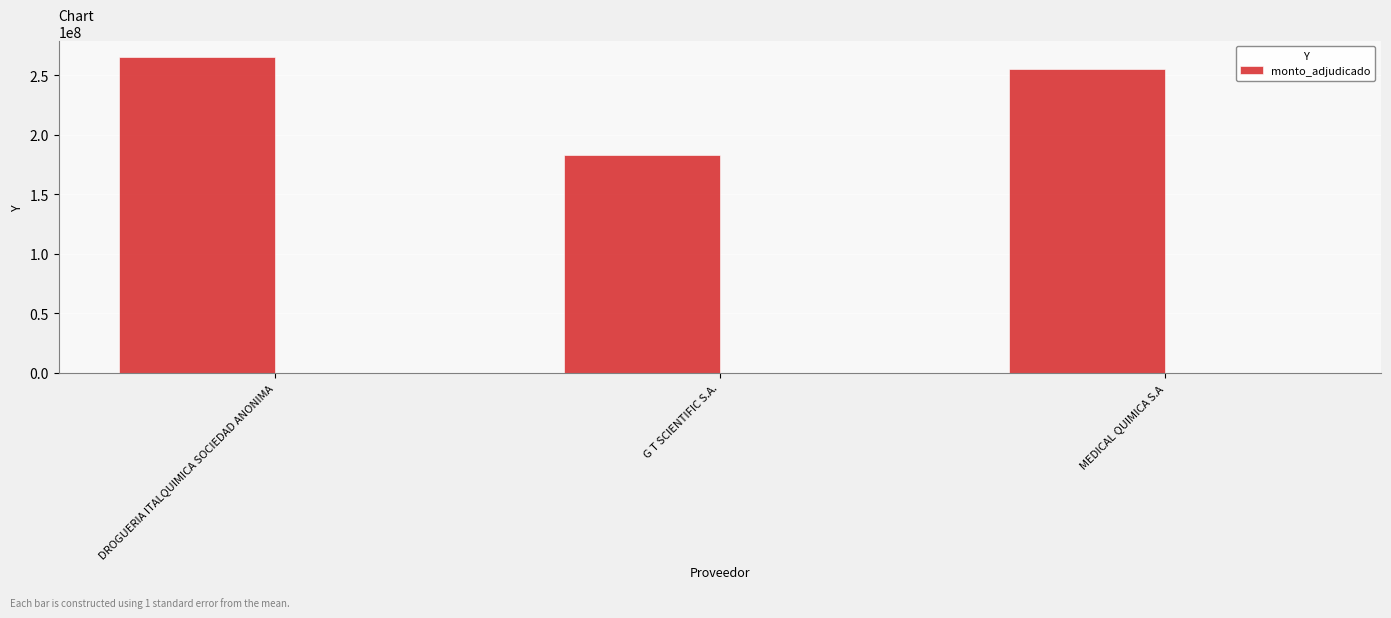

List the labels in order of value, smallest first.

G T SCIENTIFIC S.A., MEDICAL QUIMICA S.A, DROGUERIA ITALQUIMICA SOCIEDAD ANONIMA